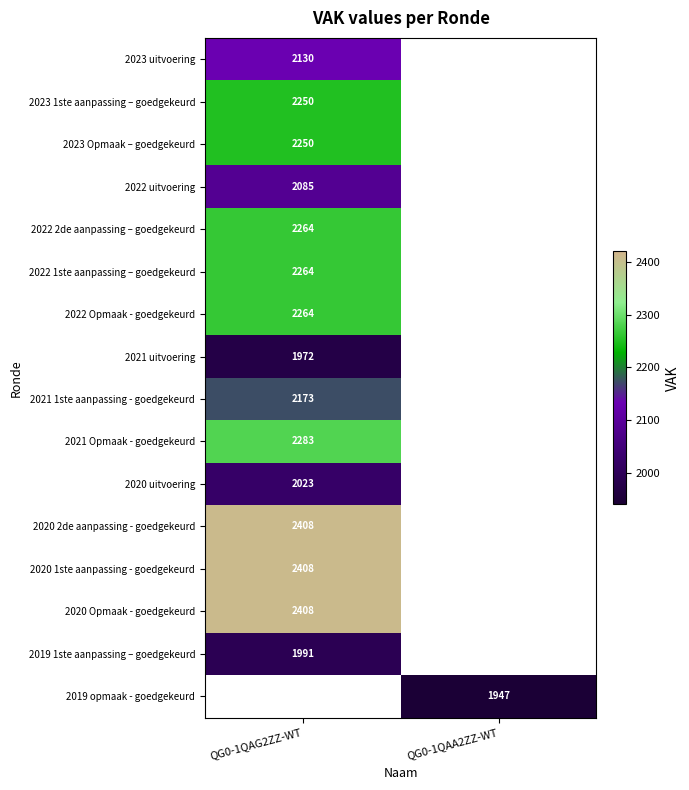

The value of 2020 Opmaak - goedgekeurd at QG0-1QAG2ZZ-WT is 2408. True or false?

True